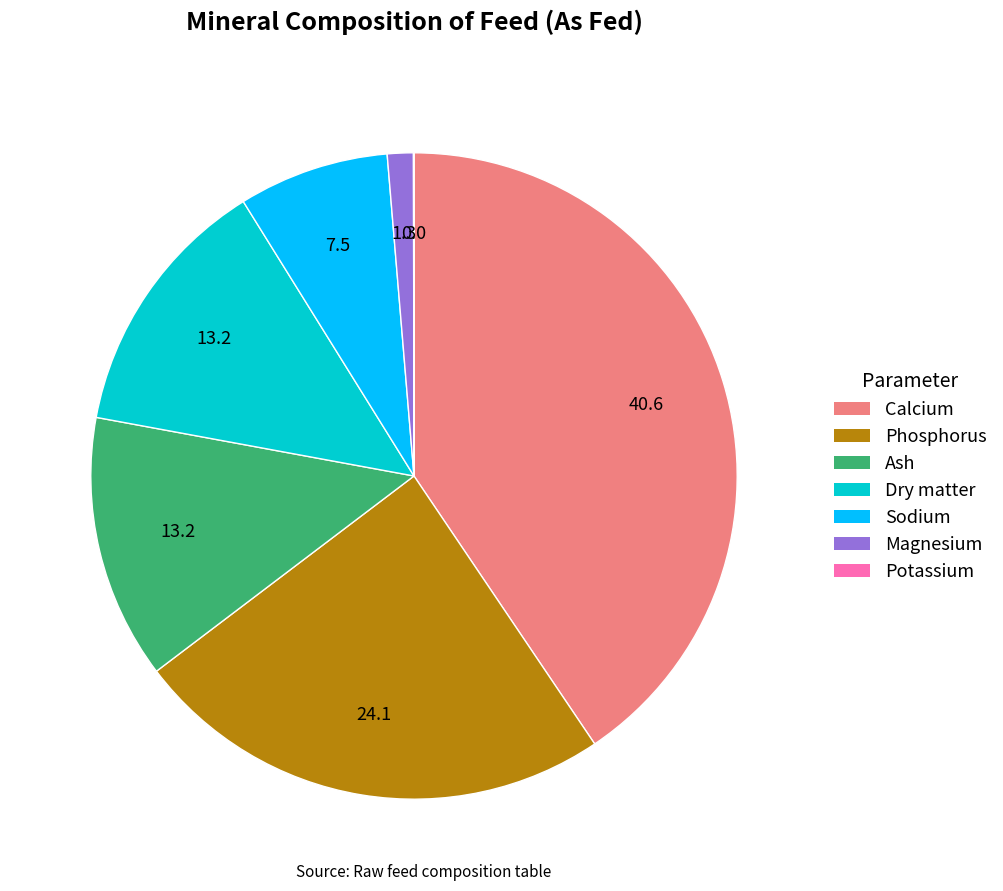

Is it true that Calcium is 41% of the pie?

True